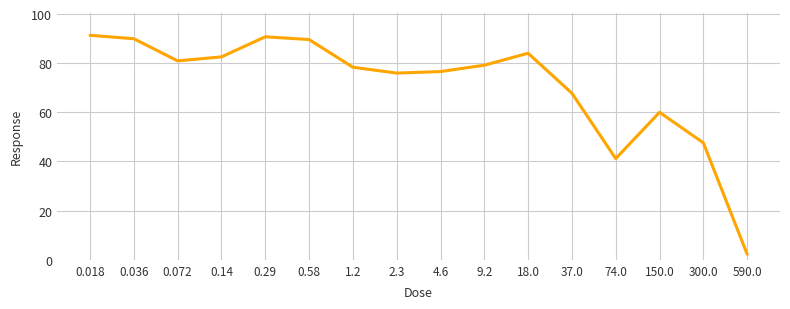

How many interior local peaks (higher than both neighbors) does the data have?

3